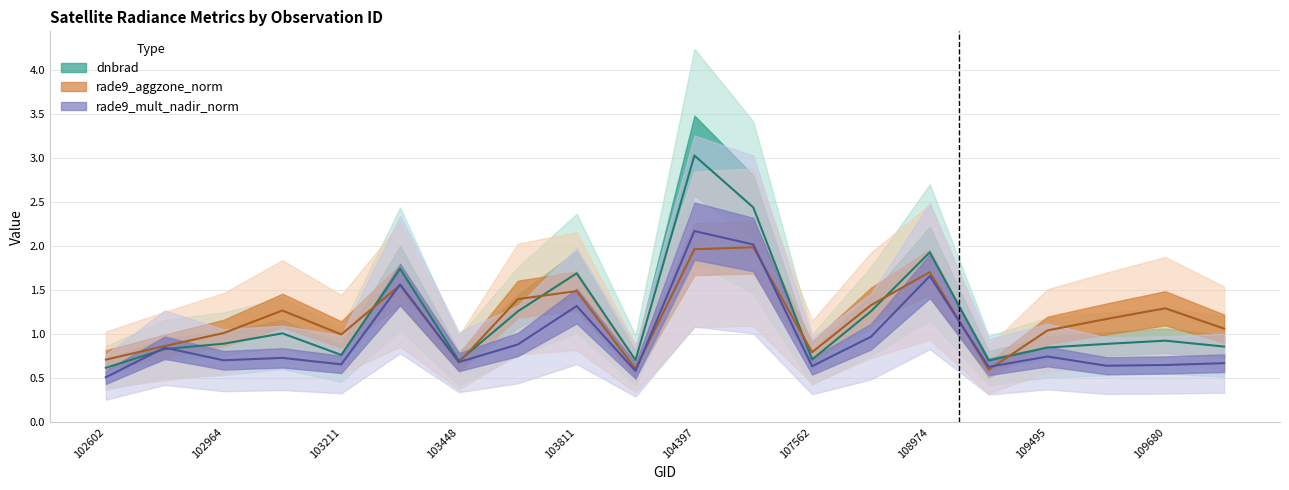

Between 103092 and 103448, which series saw the biggest shift?

rade9_aggzone_norm